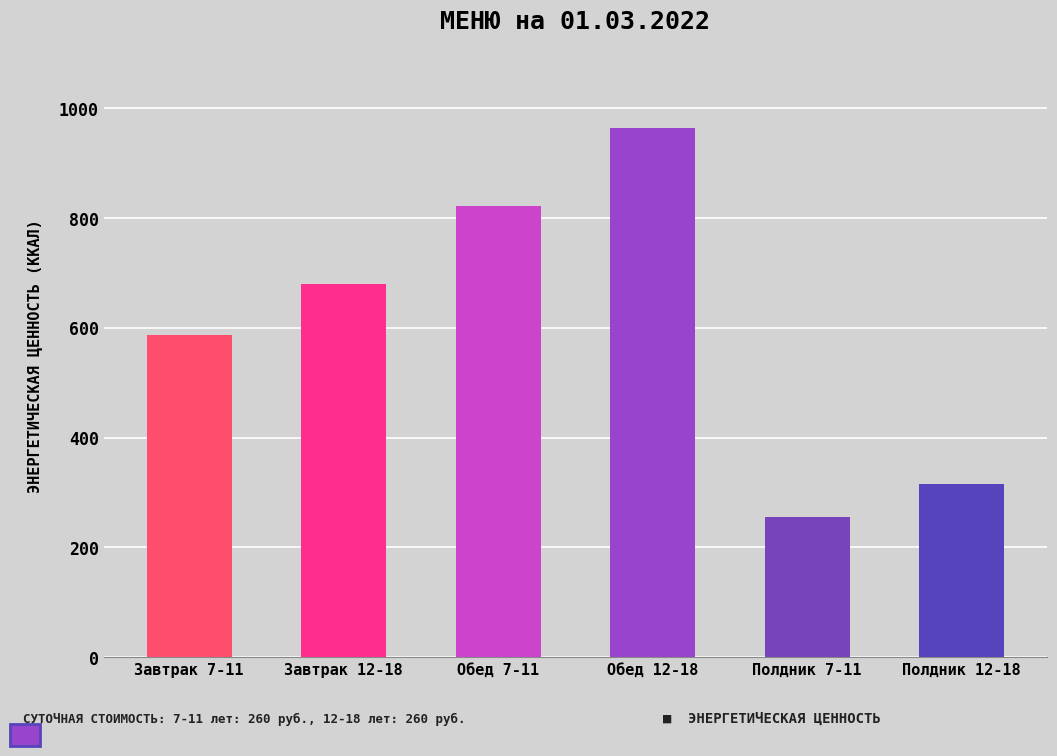

What is the average value?

604.2